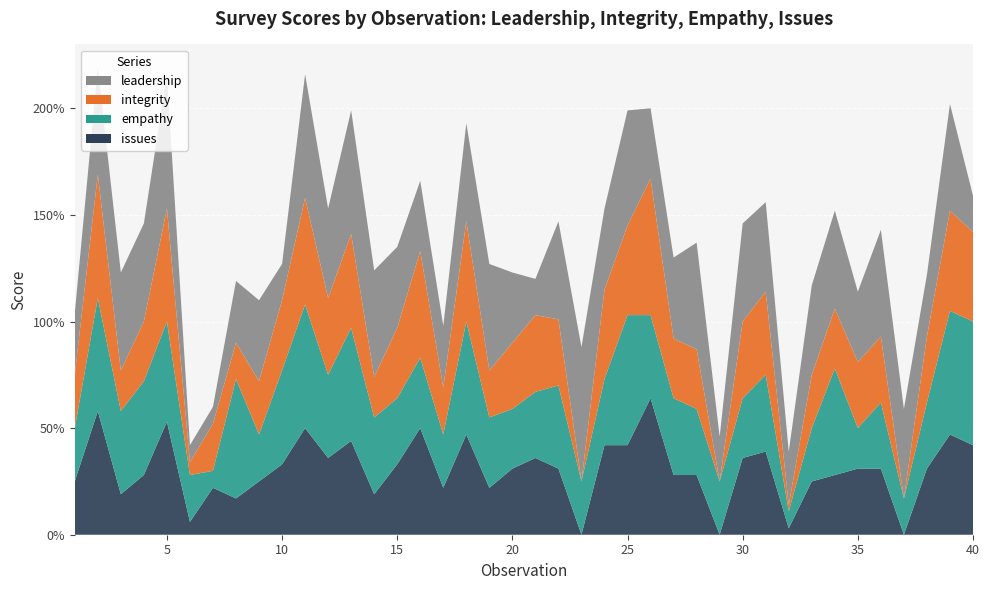

Reading right to left, list all the values displayed in this chart.

leadership: 0.2	0.5	0.3	0.4	0.5	0.3	0.5	0.4	0.2	0.4	0.5	0.2	0.5	0.4	0.3	0.5	0.4	0.6	0.5	0.2	0.3	0.5	0.5	0.3	0.3	0.4	0.5	0.6	0.4	0.6	0.2	0.4	0.3	0.1	0.1	0.6	0.5	0.5	0.5	0.3
integrity: 0.4	0.5	0.3	0.0	0.3	0.3	0.3	0.2	0.0	0.4	0.4	0.0	0.3	0.3	0.6	0.4	0.4	0.0	0.3	0.4	0.3	0.2	0.5	0.2	0.5	0.3	0.2	0.4	0.4	0.5	0.3	0.2	0.2	0.2	0.1	0.5	0.3	0.2	0.6	0.2
empathy: 0.6	0.6	0.3	0.2	0.3	0.2	0.5	0.2	0.1	0.4	0.3	0.2	0.3	0.4	0.4	0.6	0.3	0.2	0.4	0.3	0.3	0.3	0.5	0.2	0.3	0.3	0.4	0.5	0.4	0.6	0.4	0.2	0.6	0.1	0.2	0.5	0.4	0.4	0.5	0.2
issues: 0.4	0.5	0.3	0.0	0.3	0.3	0.3	0.2	0.0	0.4	0.4	0.0	0.3	0.3	0.6	0.4	0.4	0.0	0.3	0.4	0.3	0.2	0.5	0.2	0.5	0.3	0.2	0.4	0.4	0.5	0.3	0.2	0.2	0.2	0.1	0.5	0.3	0.2	0.6	0.2